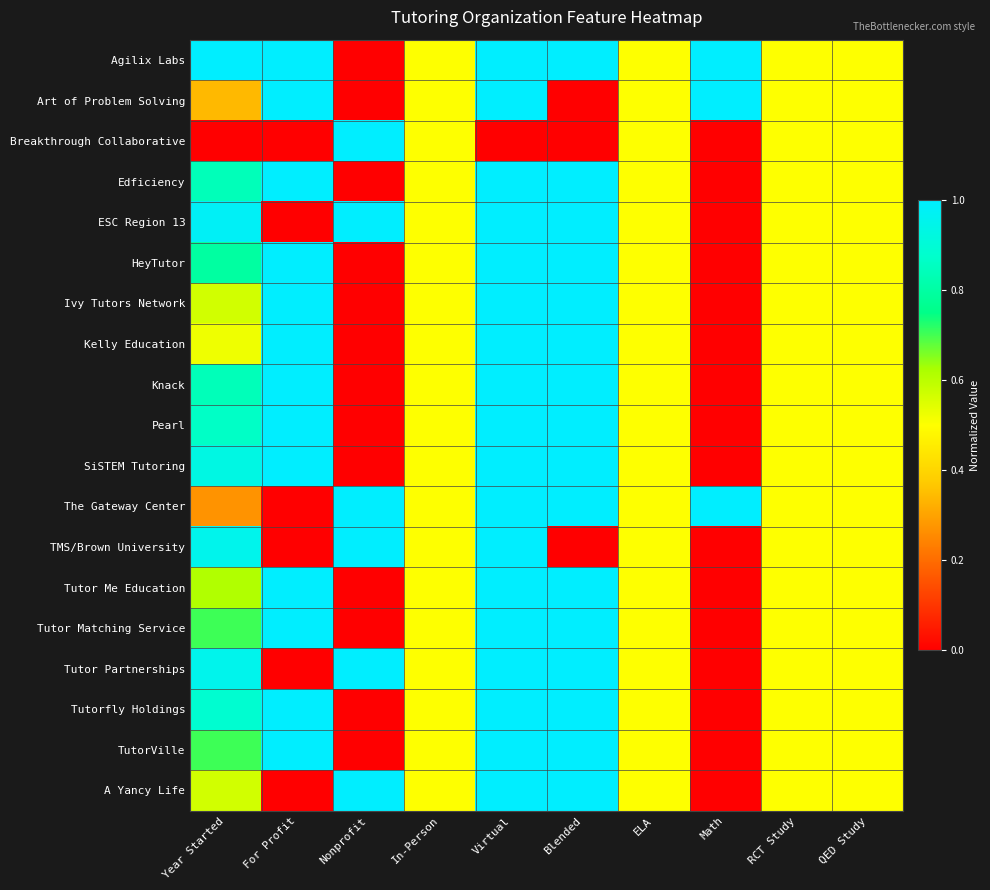

Rank the series by their maximum value, from lowest to highest.

Agilix Labs, Art of Problem Solving, Breakthrough Collaborative, Edficiency, ESC Region 13, HeyTutor, Ivy Tutors Network, Kelly Education, Knack, Pearl, SiSTEM Tutoring, The Gateway Center, TMS/Brown University, Tutor Me Education, Tutor Matching Service, Tutor Partnerships, Tutorfly Holdings, TutorVille, A Yancy Life